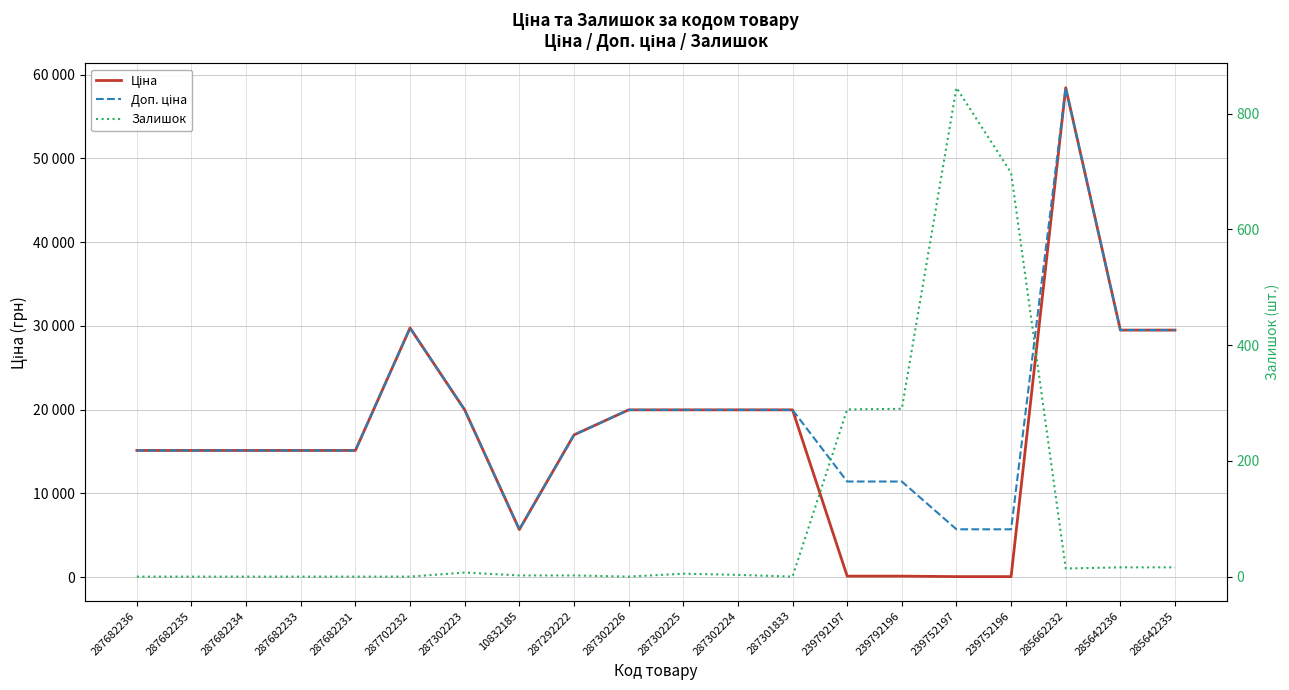

What is the spread (max minus min) of values at 287682231?

15120.0